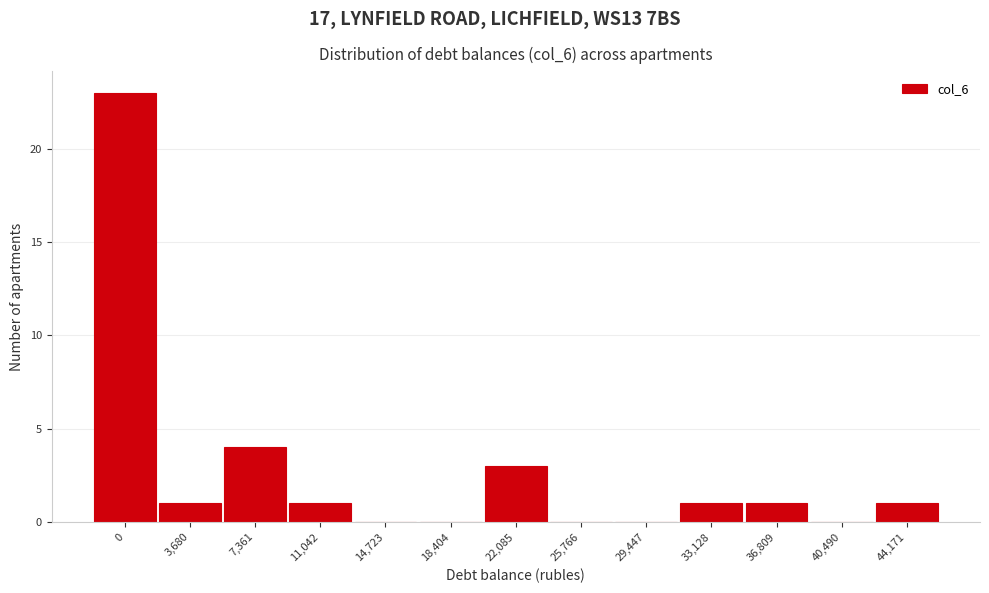

Reading left to right, extract all data points from this chart.

0=23	3,680=1	7,361=4	11,042=1	14,723=0	18,404=0	22,085=3	25,766=0	29,447=0	33,128=1	36,809=1	40,490=0	44,171=1